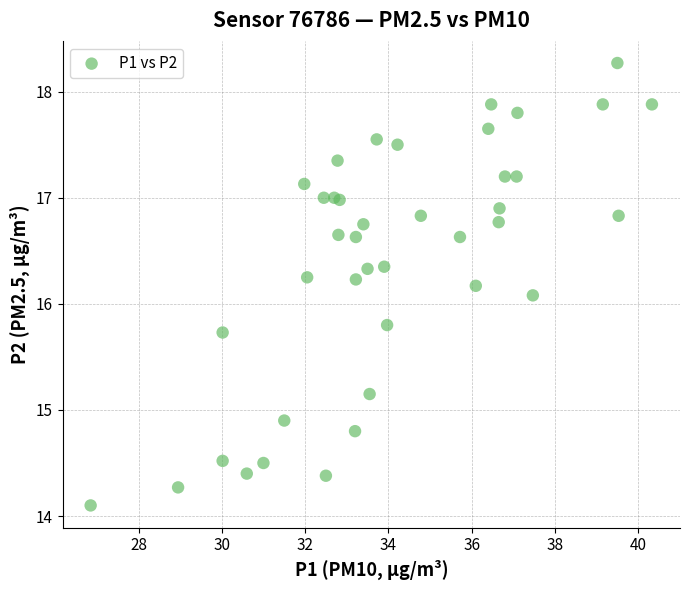

What Y value in the scatter plot is closest to 16?

16.1